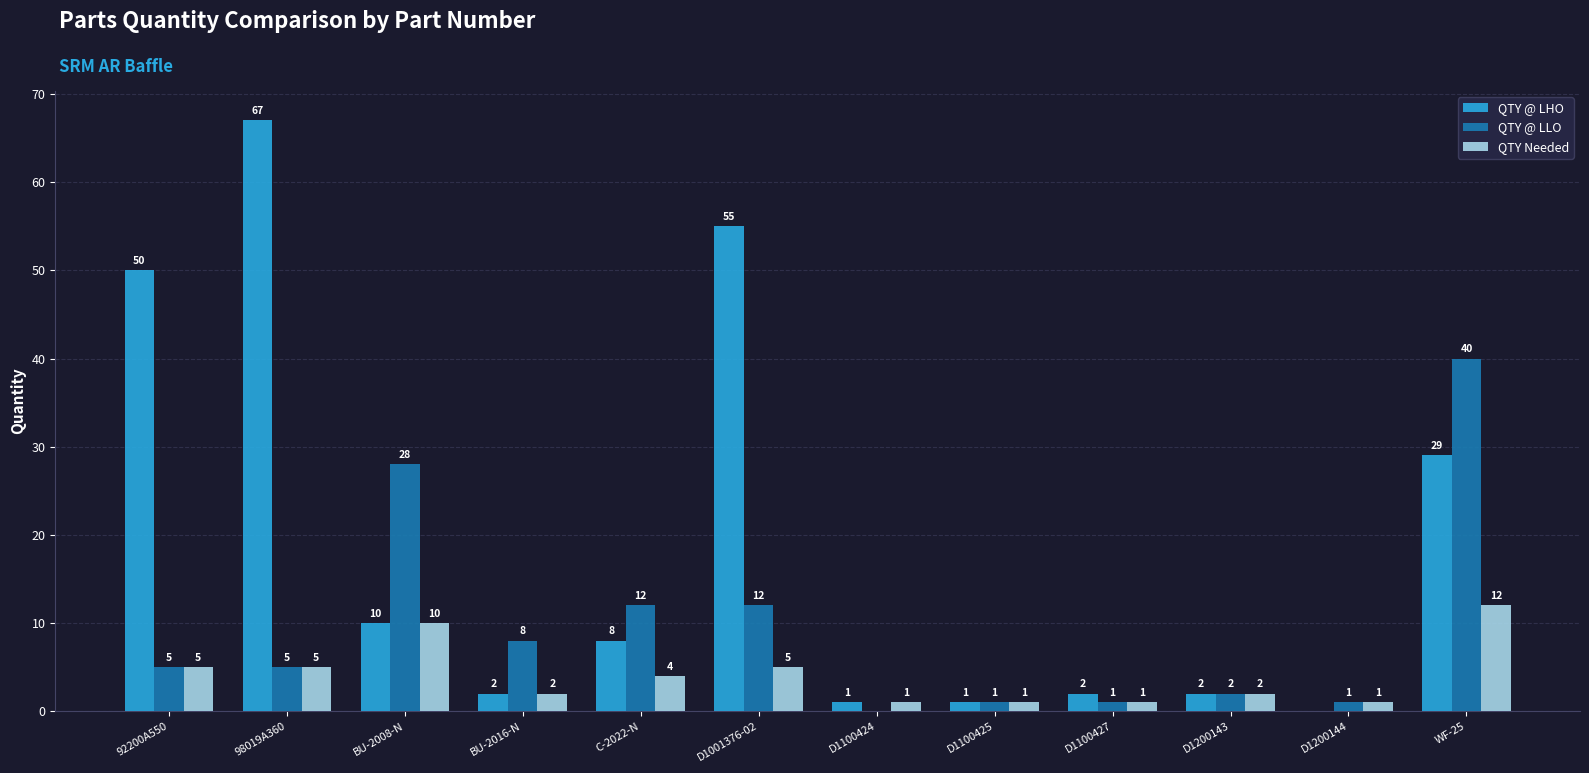

Which category has the highest value in the QTY @ LLO series?

WF-25